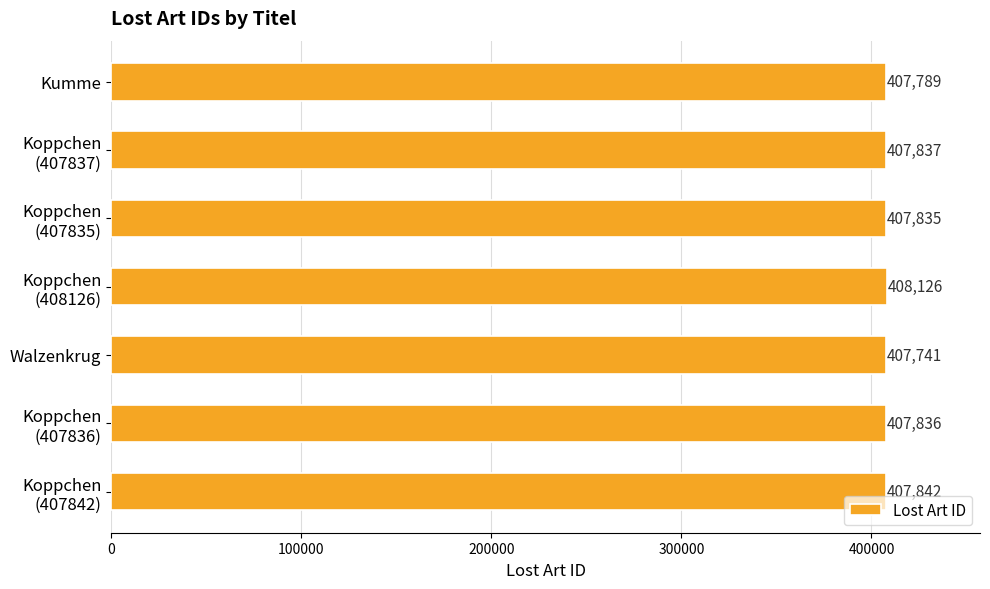

Reading top to bottom, transcribe all the data shown in this chart.

407789	407837	407835	408126	407741	407836	407842